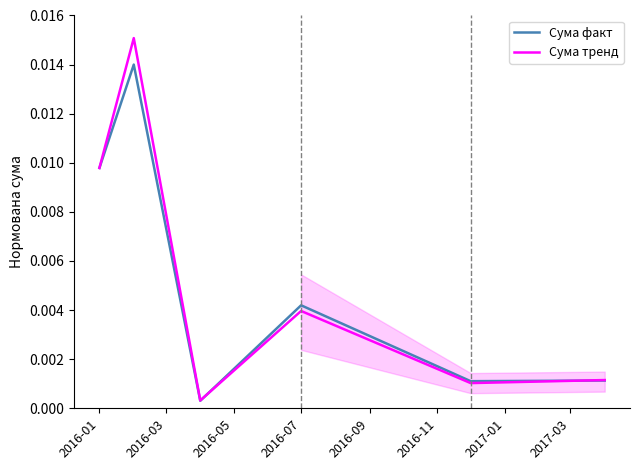

Is the value of Сума тренд at 2016-07 greater than the value of Сума факт at 2016-01?

No